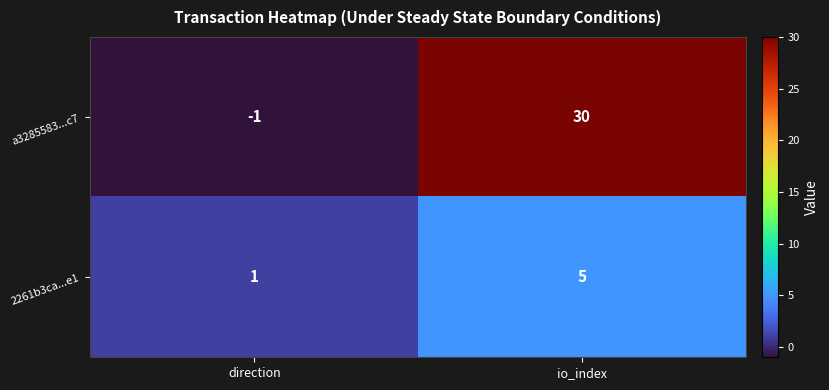

What is the difference between the a3285583...c7 values at direction and io_index?

31